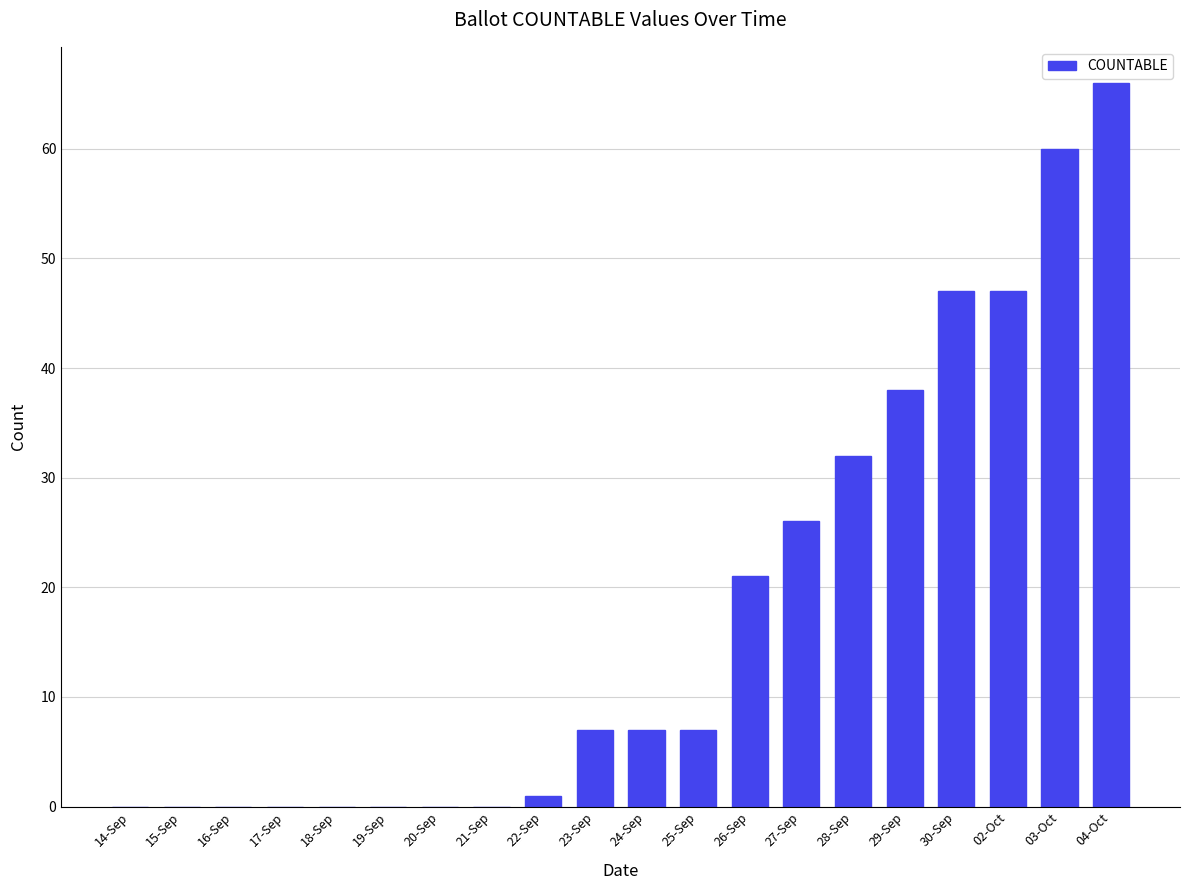

The chart shows a value of 78 at 03-Oct. True or false?

False